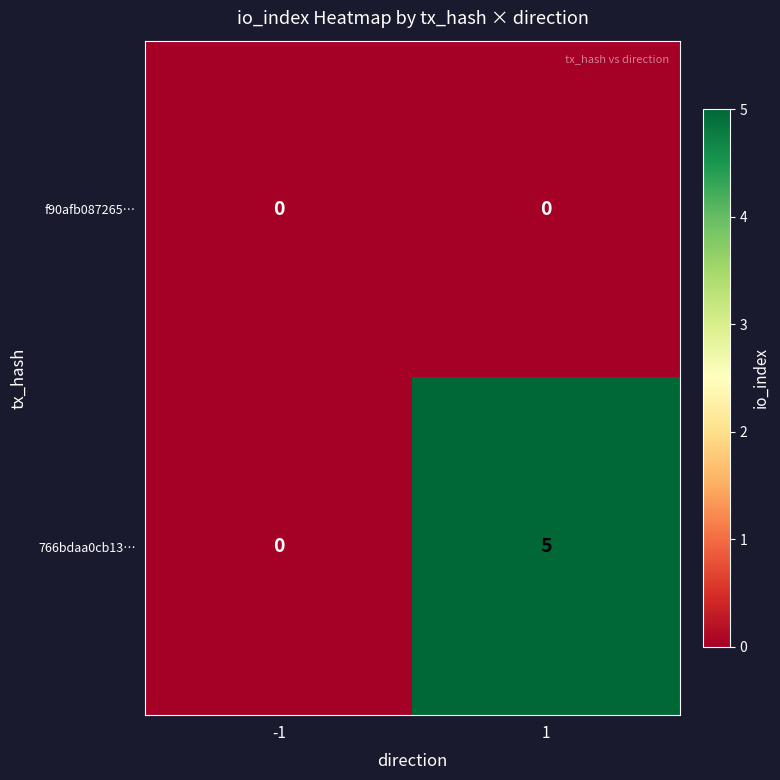

Count the number of categories in the chart.

2